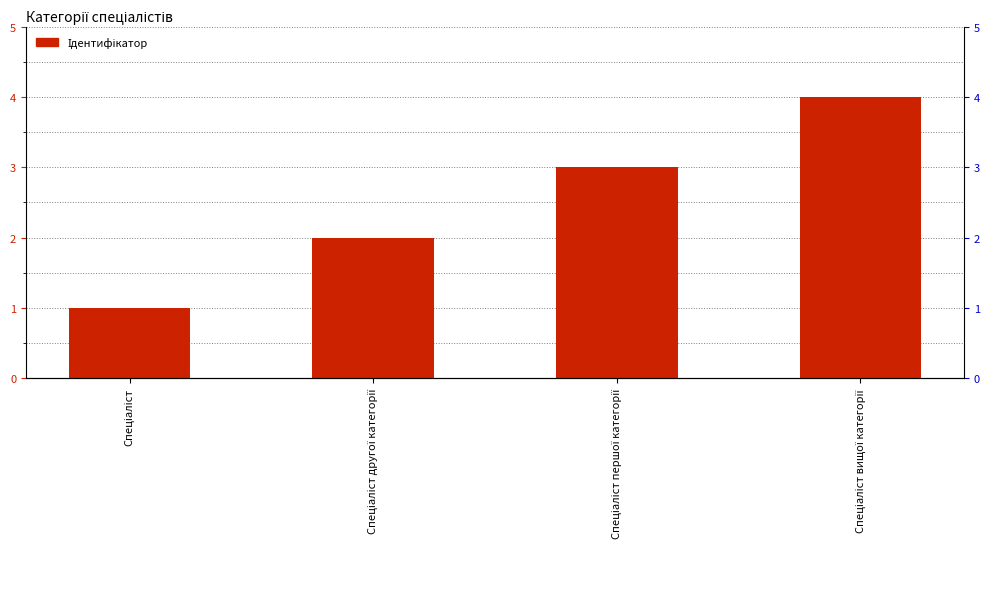

What is the difference between the values at Спеціаліст вищої категорії and Спеціаліст першої категорії?

1